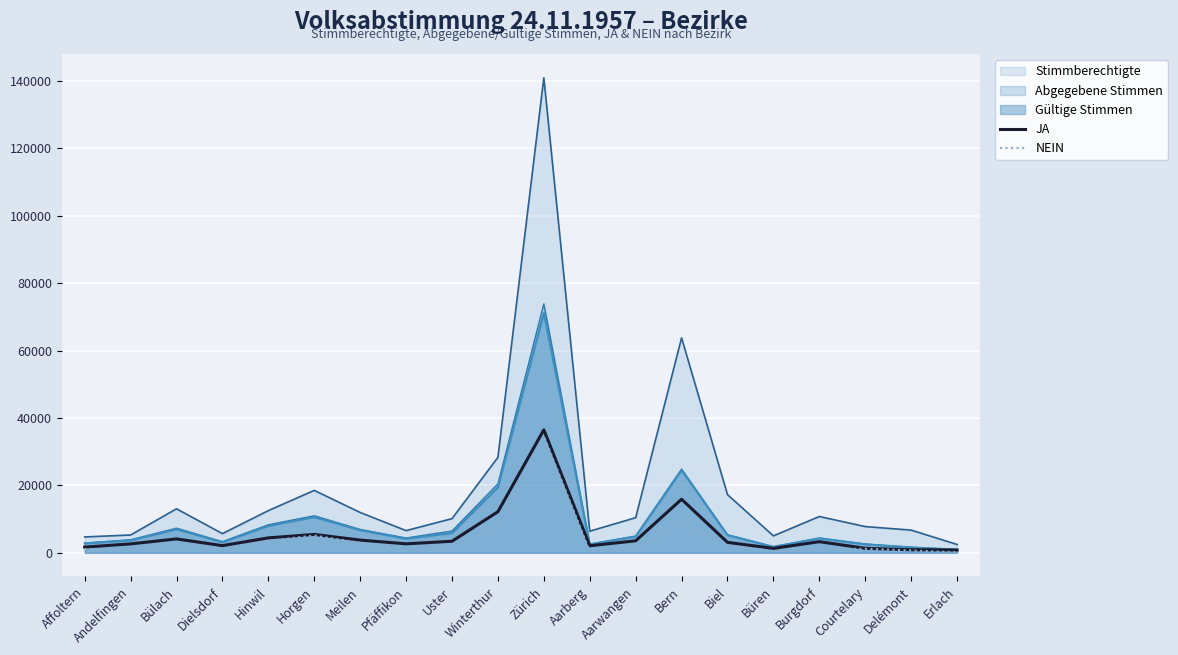

Is the value of JA at Bern greater than the value of NEIN at Dielsdorf?

Yes